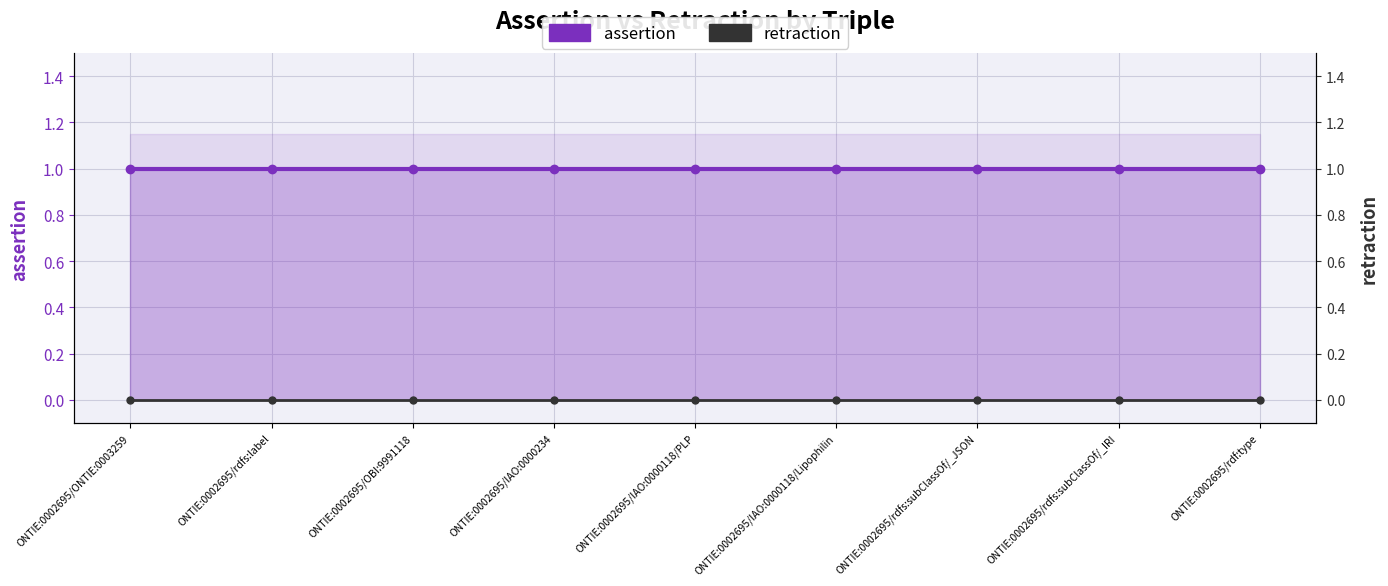

How many lines are shown in the chart?

2